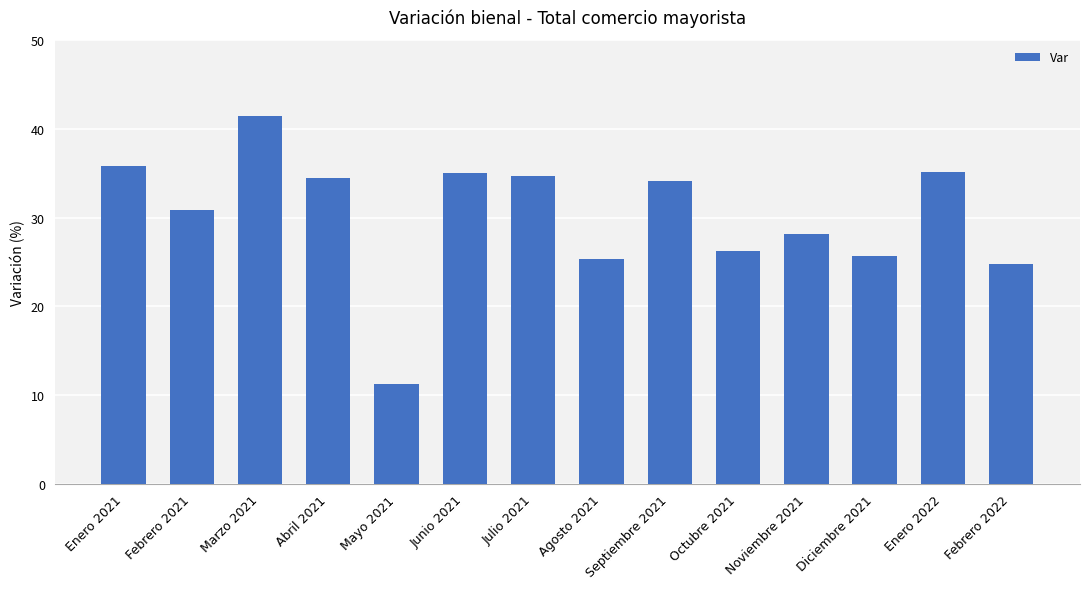

What is the smallest value displayed?

11.2